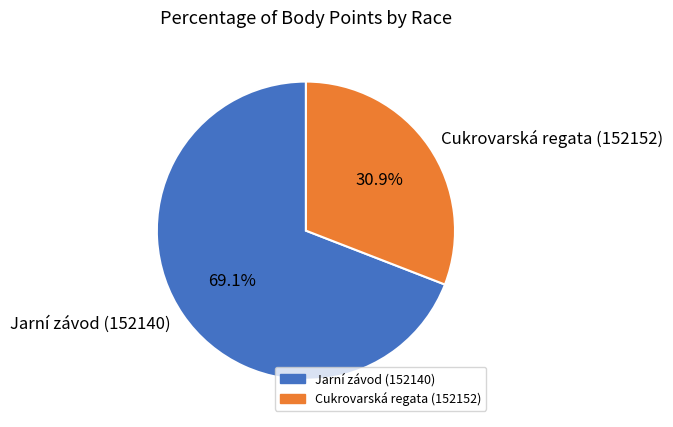

Between Cukrovarská regata (152152) and Jarní závod (152140), which is larger?

Jarní závod (152140)